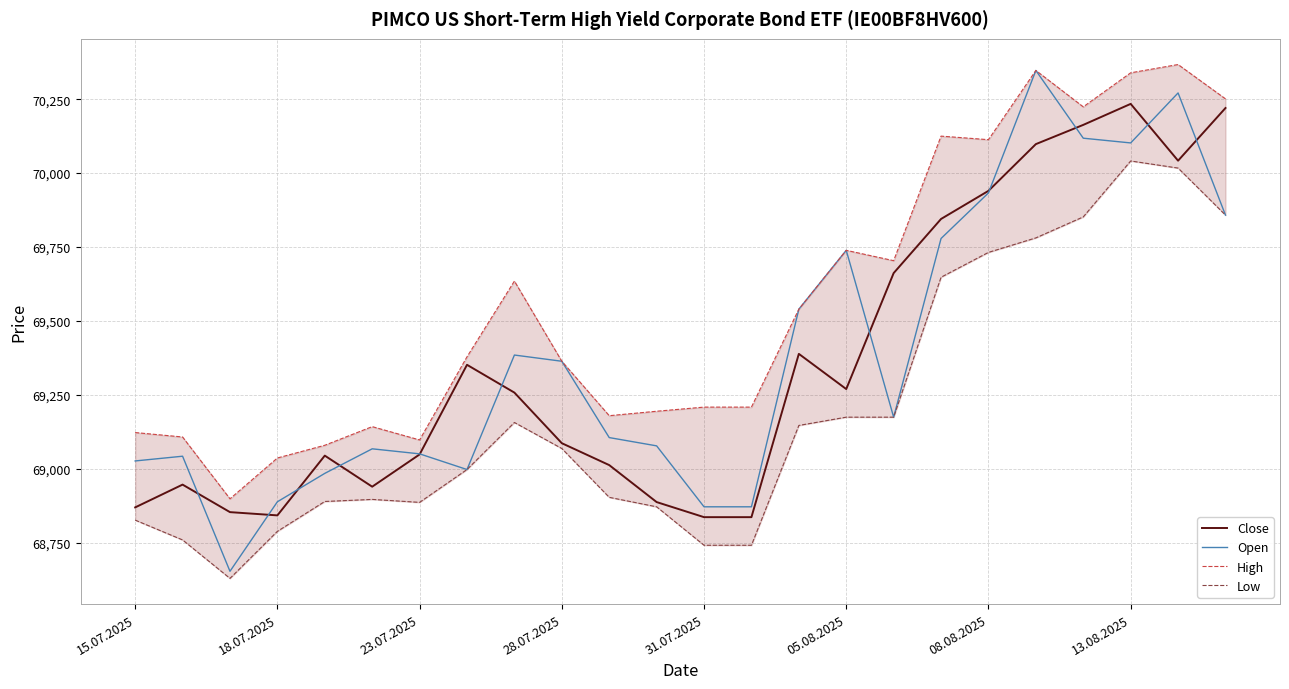

True or false: Close and High intersect in this chart.

False